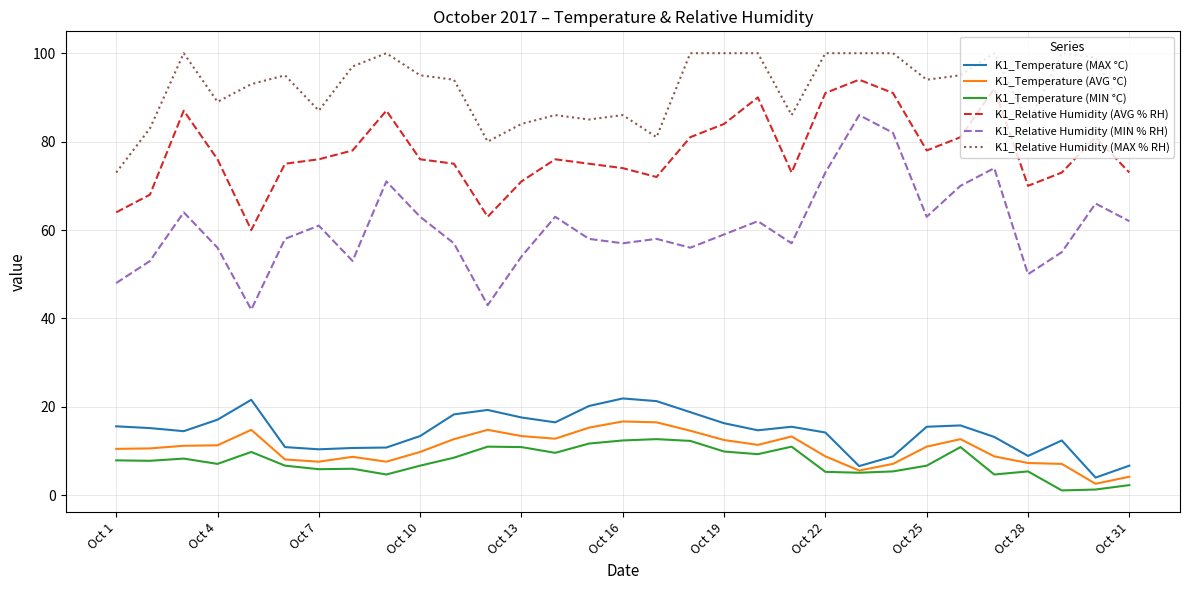

Rank the series by their maximum value, from highest to lowest.

K1_Relative Humidity (MAX % RH), K1_Relative Humidity (AVG % RH), K1_Relative Humidity (MIN % RH), K1_Temperature (MAX °C), K1_Temperature (AVG °C), K1_Temperature (MIN °C)